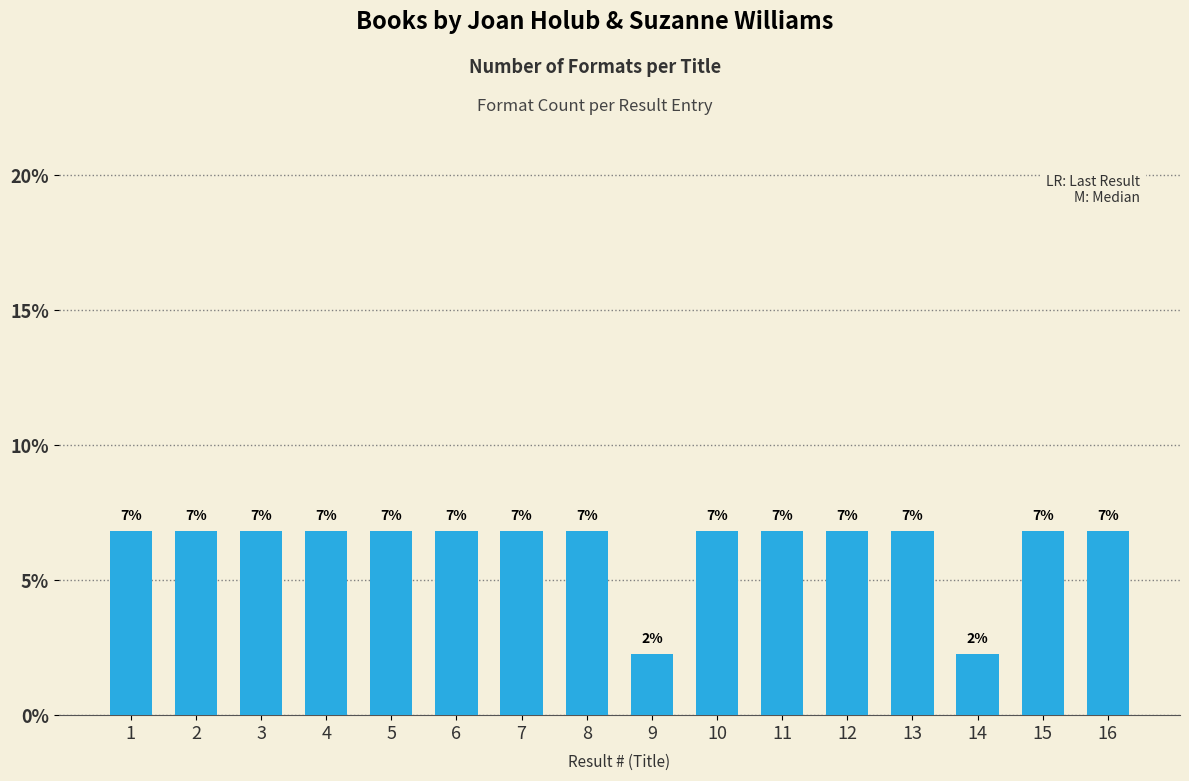

At which label does the data first exceed 6?

1